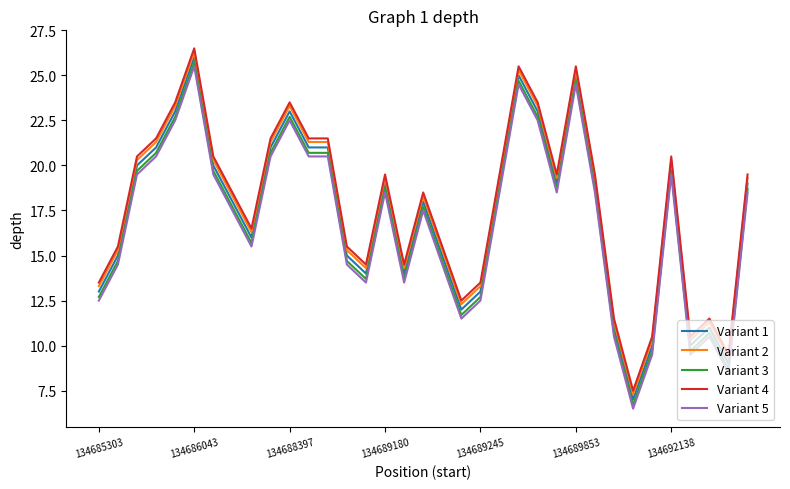

True or false: Variant 3 and Variant 4 cross at least once.

False